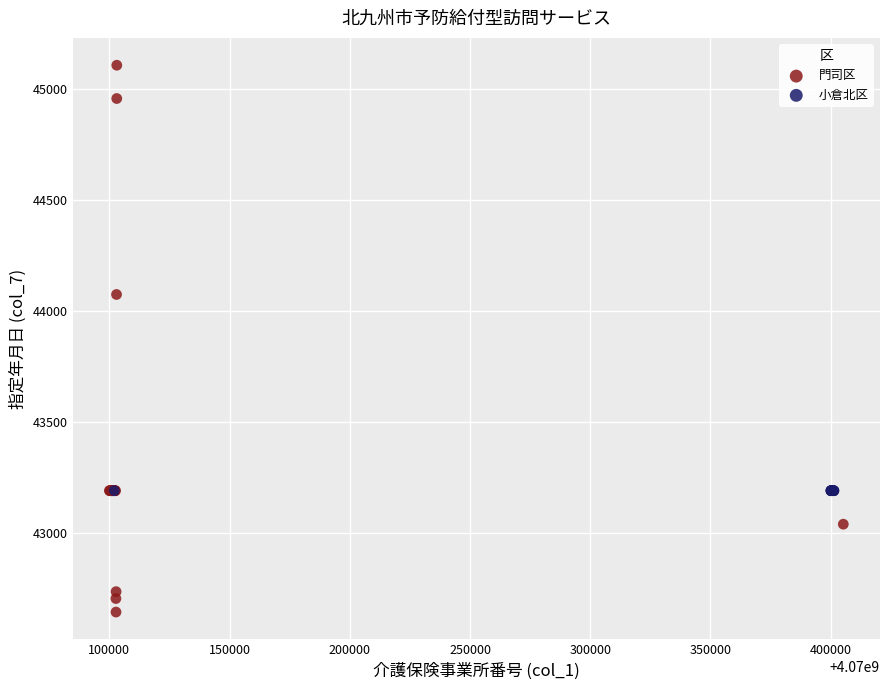

Which series contains the lowest Y value?

門司区